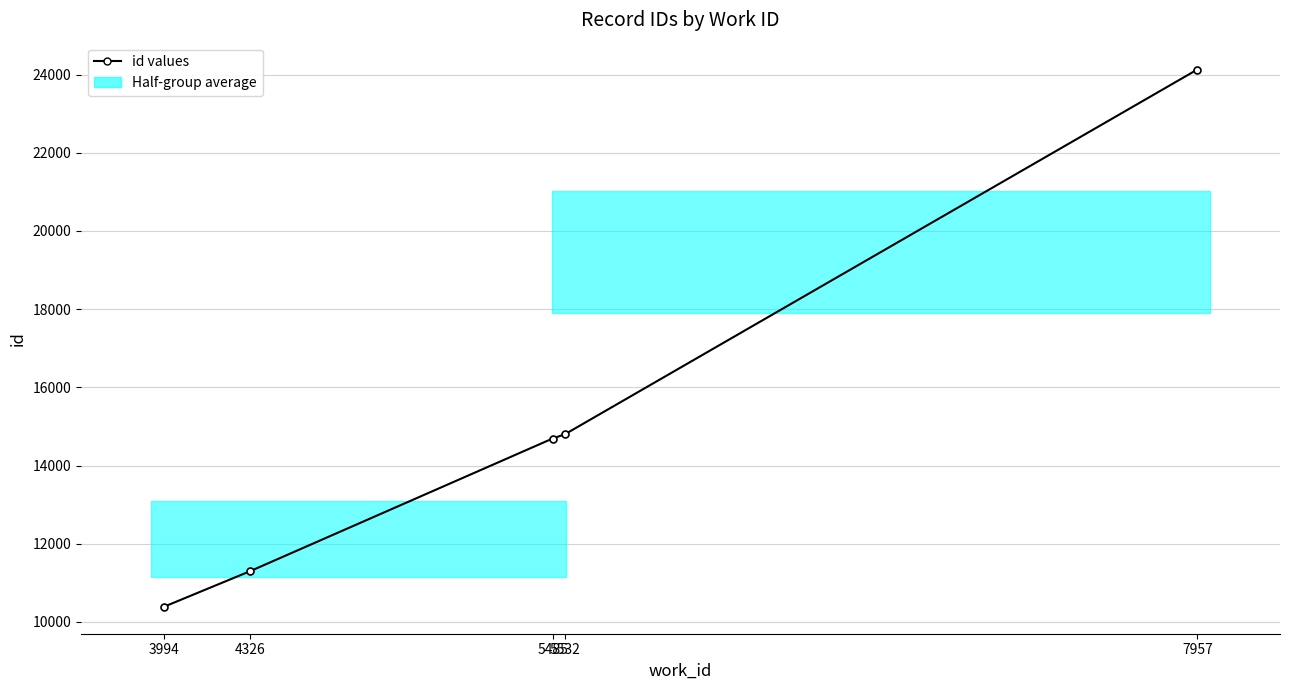

True or false: the data has more than 0 interior local peaks.

False